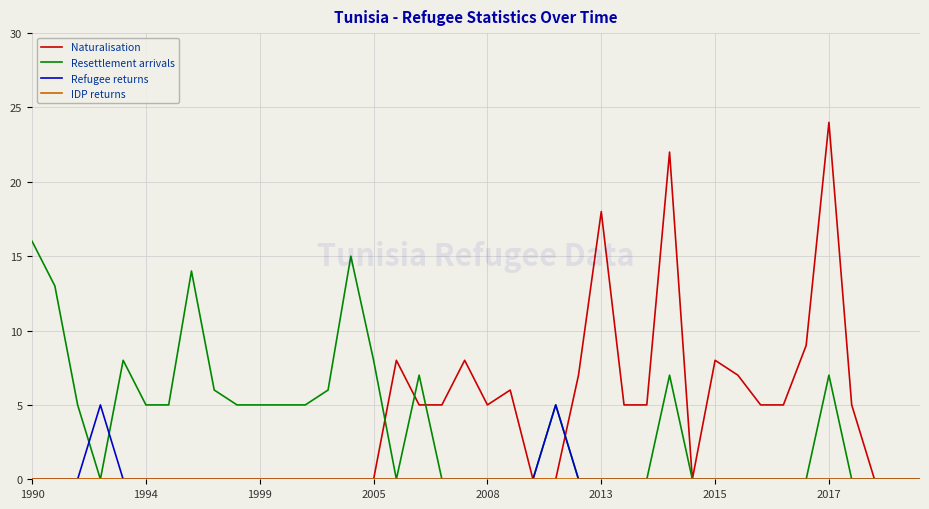

What is the difference between the second highest and second lowest values in the Naturalisation series?

22